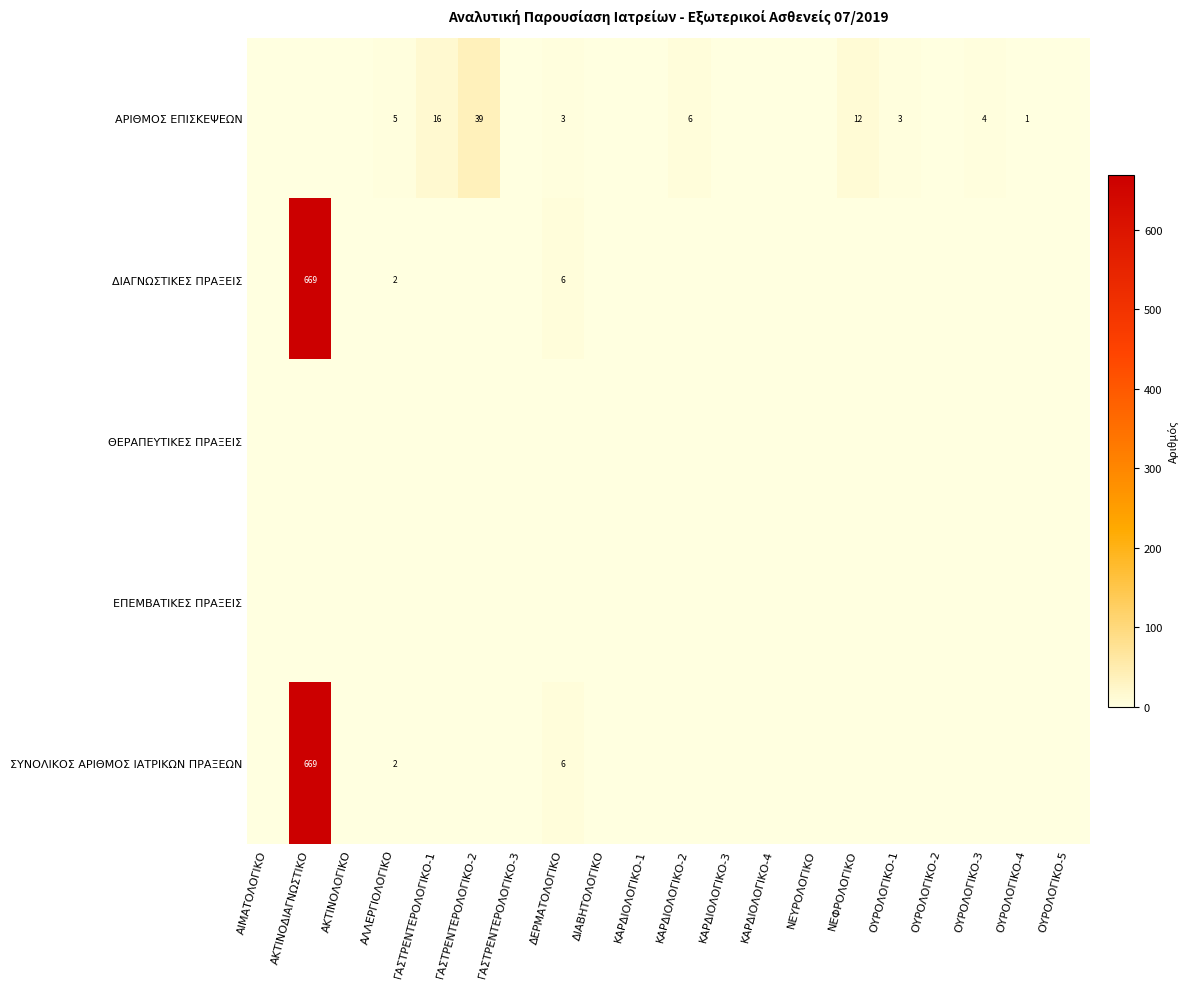

The value of ΑΡΙΘΜΟΣ ΕΠΙΣΚΕΨΕΩΝ at ΓΑΣΤΡΕΝΤΕΡΟΛΟΓΙΚΟ-2 is 39. True or false?

True